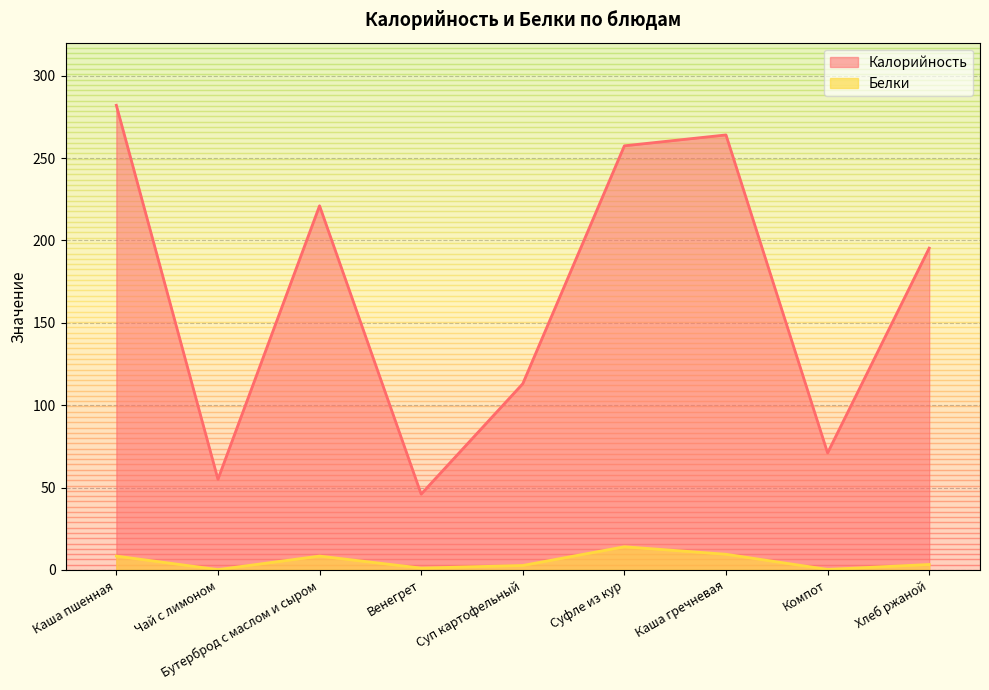

What is the difference between the highest and lowest values at Компот?

70.7